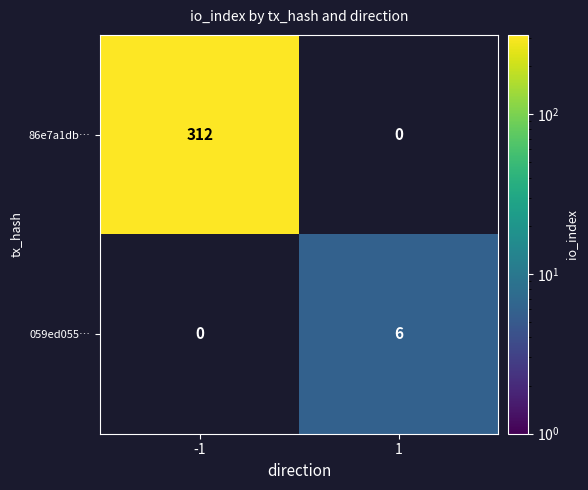

How many series are shown in this chart?

2